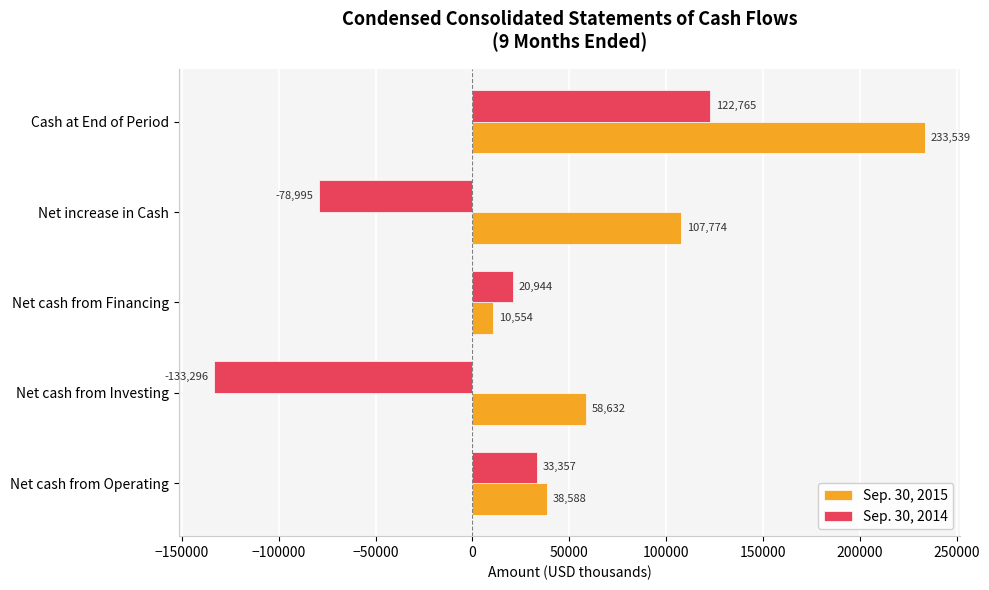

What is the spread (max minus min) of values at Cash at End of Period?

110774